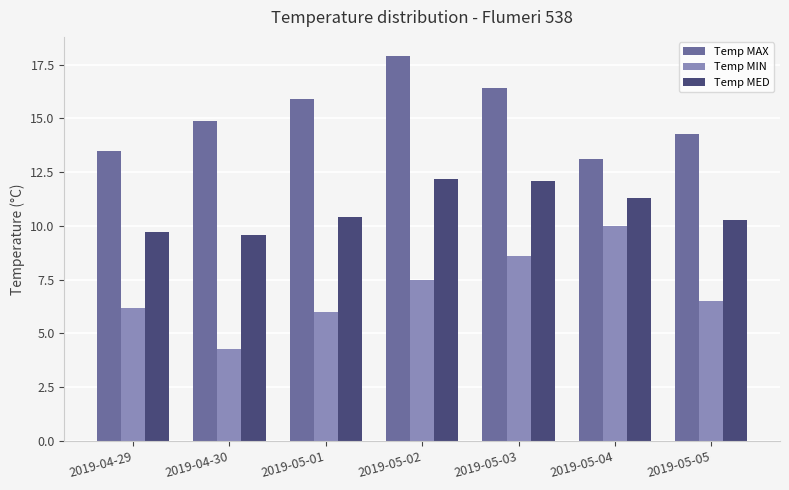

Reading left to right, list all the values displayed in this chart.

Temp MAX: 2019-04-29=13.5	2019-04-30=14.9	2019-05-01=15.9	2019-05-02=17.9	2019-05-03=16.4	2019-05-04=13.1	2019-05-05=14.3
Temp MIN: 2019-04-29=6.2	2019-04-30=4.3	2019-05-01=6.0	2019-05-02=7.5	2019-05-03=8.6	2019-05-04=10.0	2019-05-05=6.5
Temp MED: 2019-04-29=9.7	2019-04-30=9.6	2019-05-01=10.4	2019-05-02=12.2	2019-05-03=12.1	2019-05-04=11.3	2019-05-05=10.3